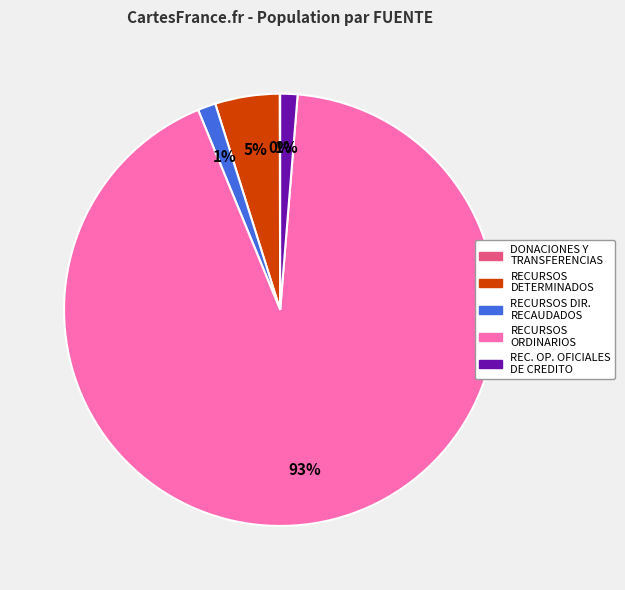

To the nearest percent, what is the average slice percentage?

20%